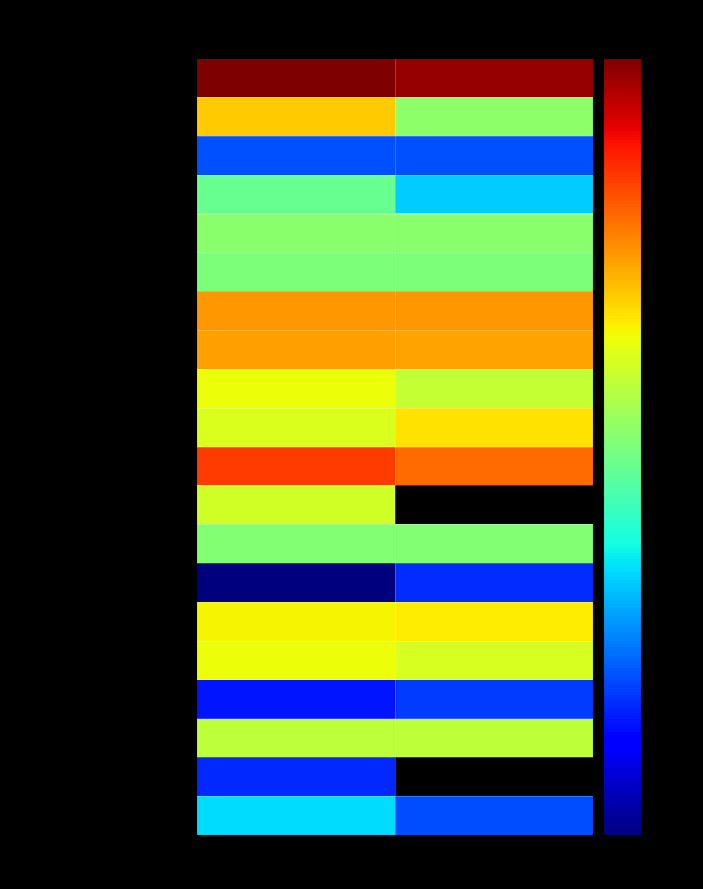

Rank the series by their maximum value, from lowest to highest.

Accounts receivable, Investments, at cost, Inventory, Deferred Revenue, Cash and equivalents, Deferred rent, Notes Payable - Related Party, Security deposits, Convertible Note, Prepaid expenses, Other Assets, Accrued Payable - Related Party, Total current assets, Property and equipment, net, Accounts Payable, Derivative liabilities, Accrued Expenses, Notes Payable, Total assets, Total current liabilities